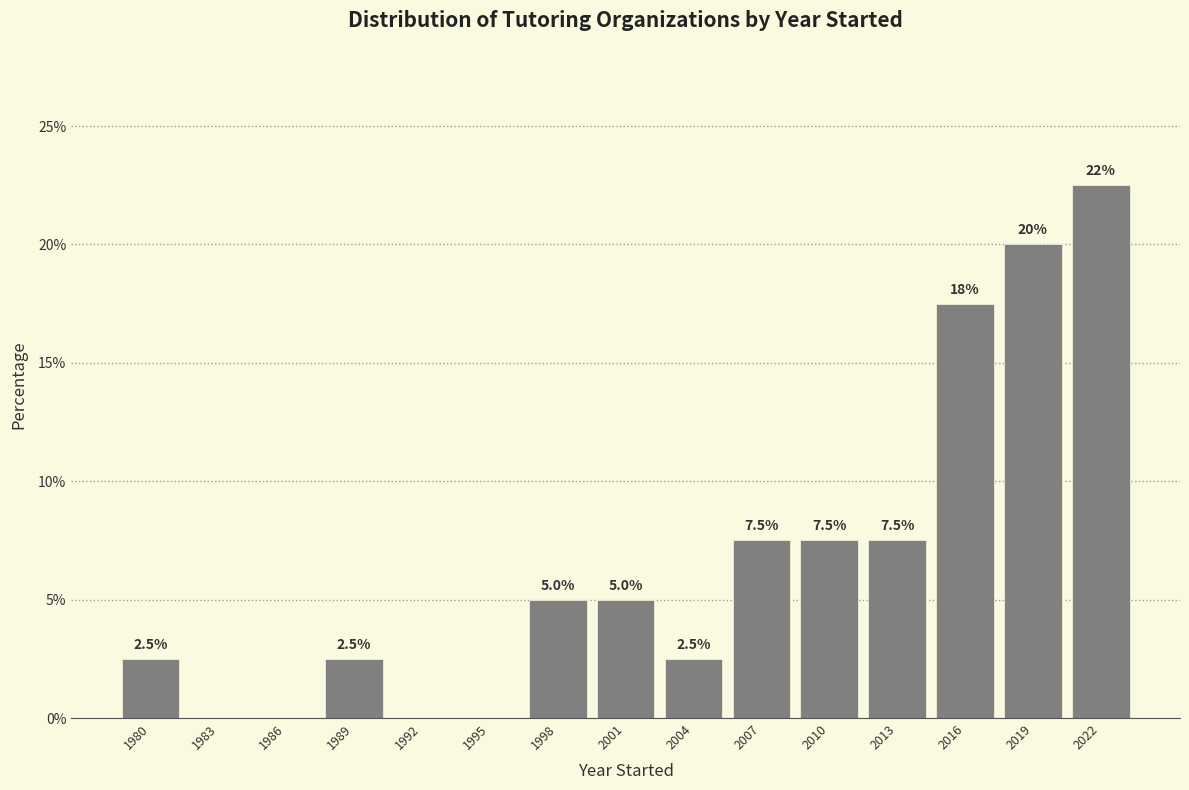

Reading right to left, list all the values displayed in this chart.

2022=22.5	2019=20.0	2016=17.5	2013=7.5	2010=7.5	2007=7.5	2004=2.5	2001=5.0	1998=5.0	1995=0.0	1992=0.0	1989=2.5	1986=0.0	1983=0.0	1980=2.5